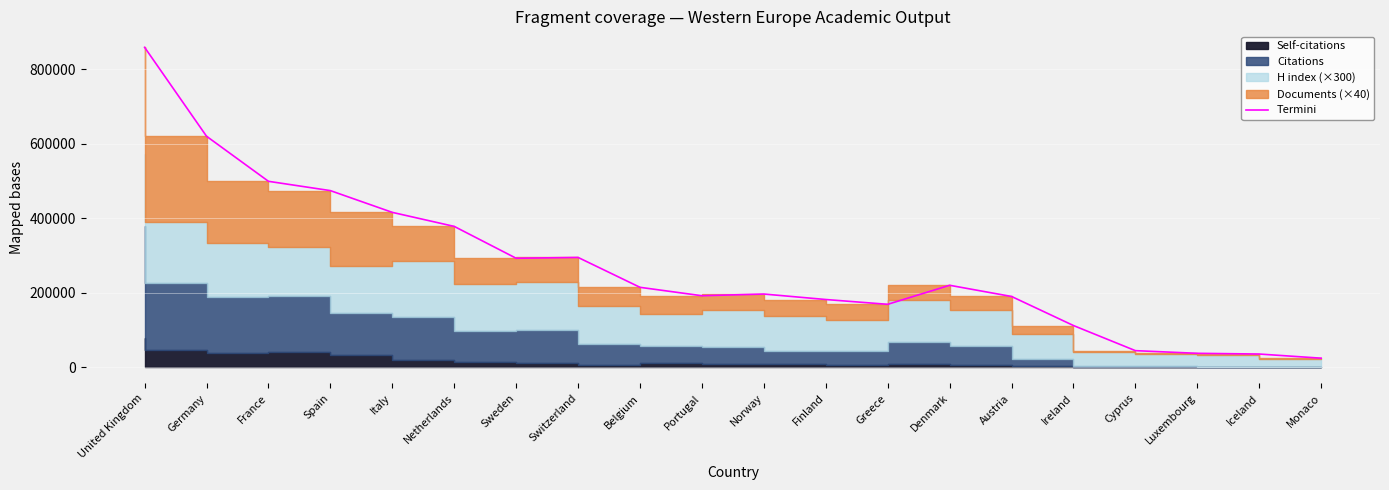

How many points are lower than both their immediate neighbors (excluding endpoints)?

3